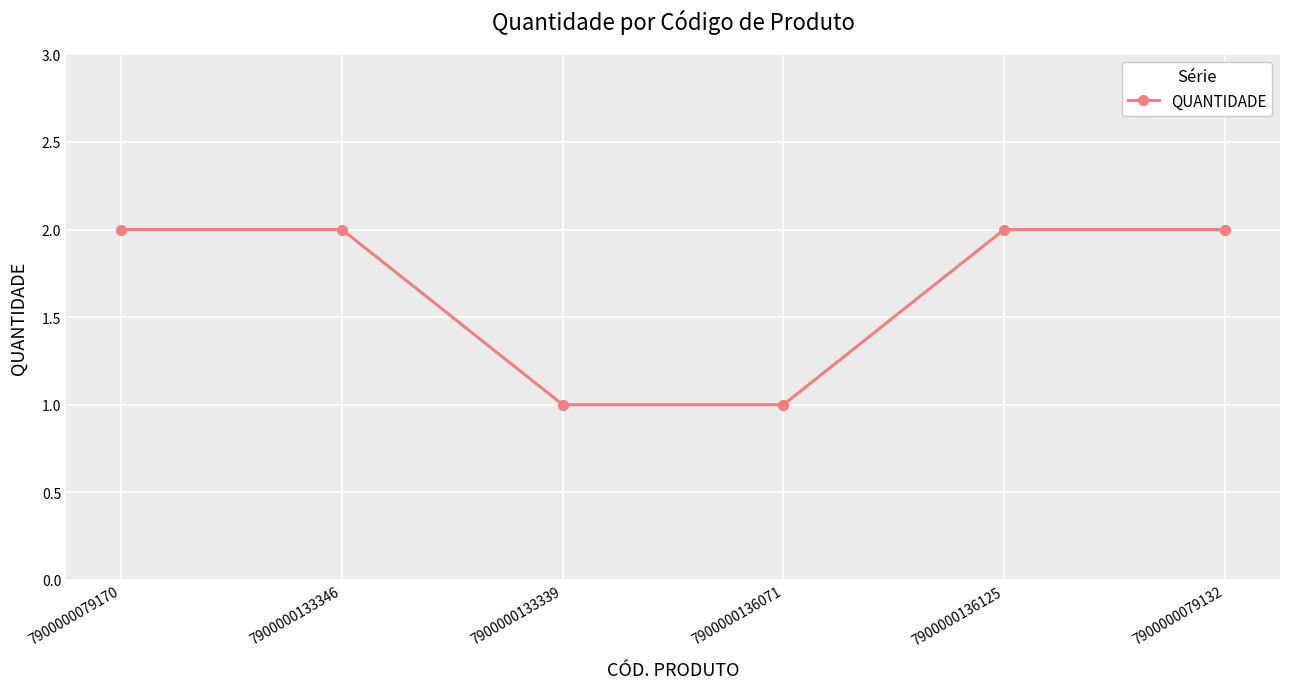

How many data points are less than 2?

2